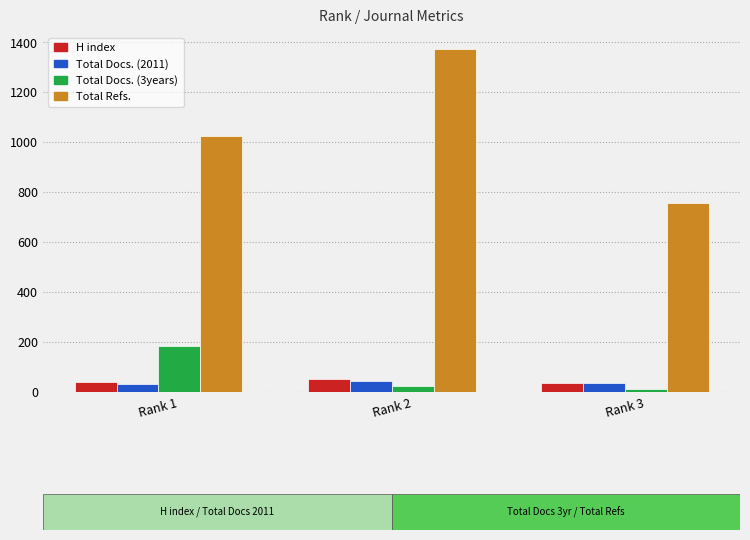

At which category does the chart reach its peak across all series?

Rank 2